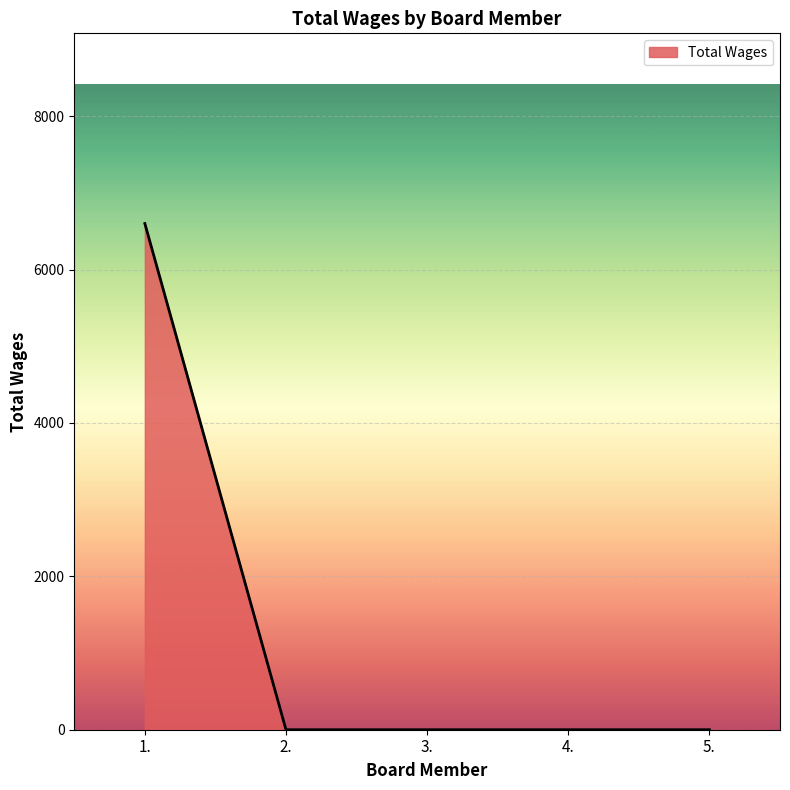

True or false: the data shows 3132 at 2..

False